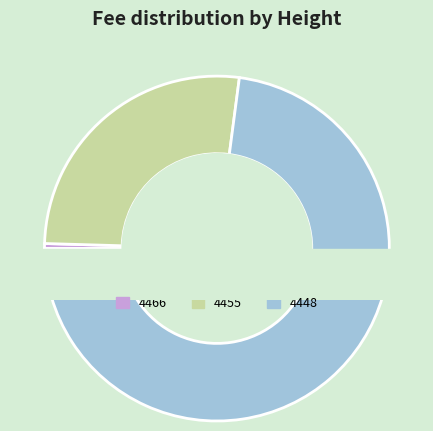

To the nearest percent, what portion does 4448 represent?

73%